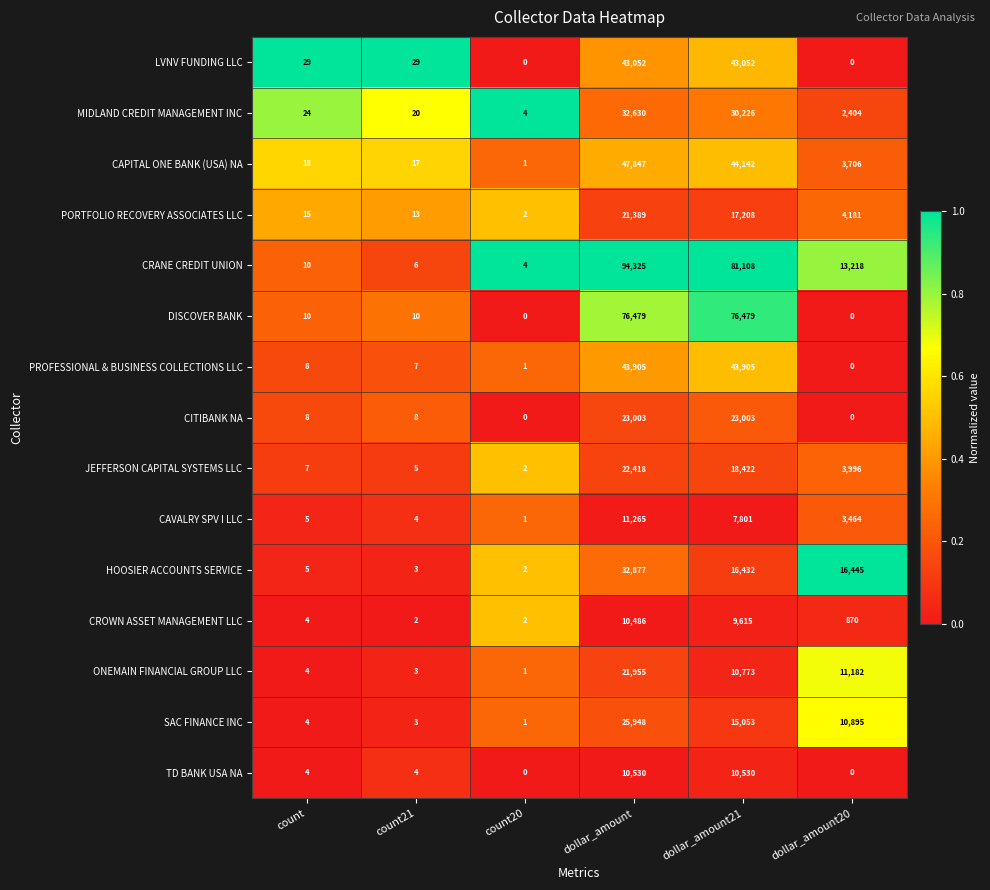

What is the difference between the maximum and minimum values in the ONEMAIN FINANCIAL GROUP LLC series?

21954